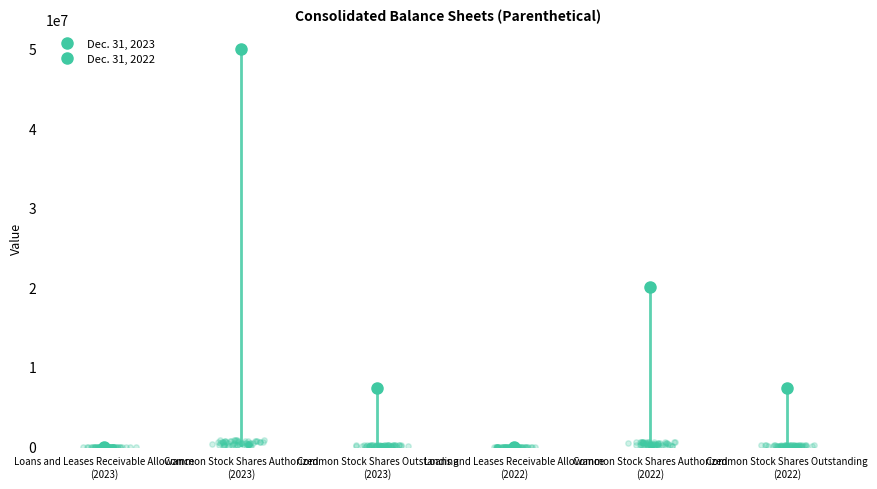

Is the value of Dec. 31, 2023 at Common Stock Shares Authorized
(2023) greater than the value of Dec. 31, 2022 at Common Stock Shares Authorized
(2023)?

Yes